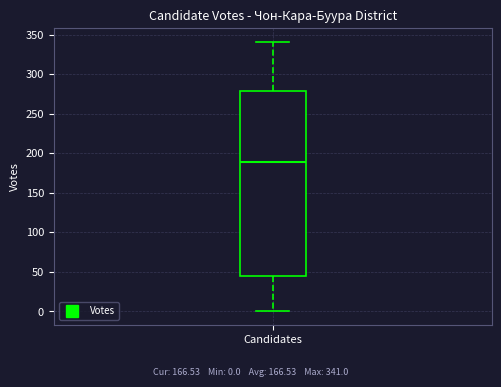

Read this box plot against the y-axis: the position of the median line, the range covered by the box, and the ends of both whiskers. The values are not printed on the chart, so give them approximately, as read against the axis.

median 190, box 45 to 280, whiskers 0 to 340